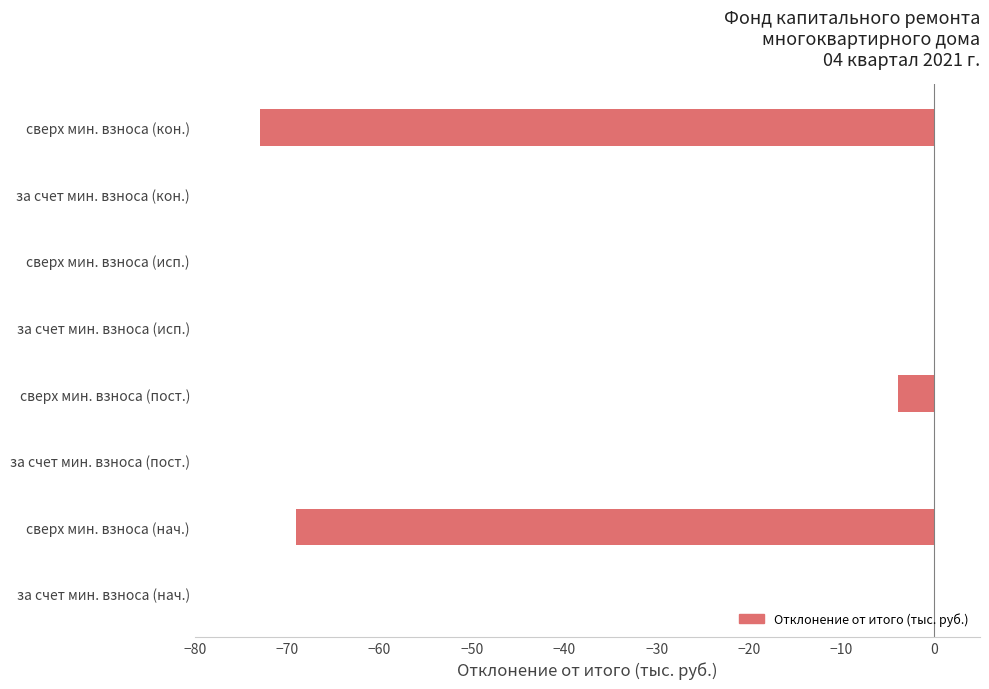

What is the sum of the values at за счет мин. взноса (исп.) and сверх мин. взноса (пост.)?

-3.9